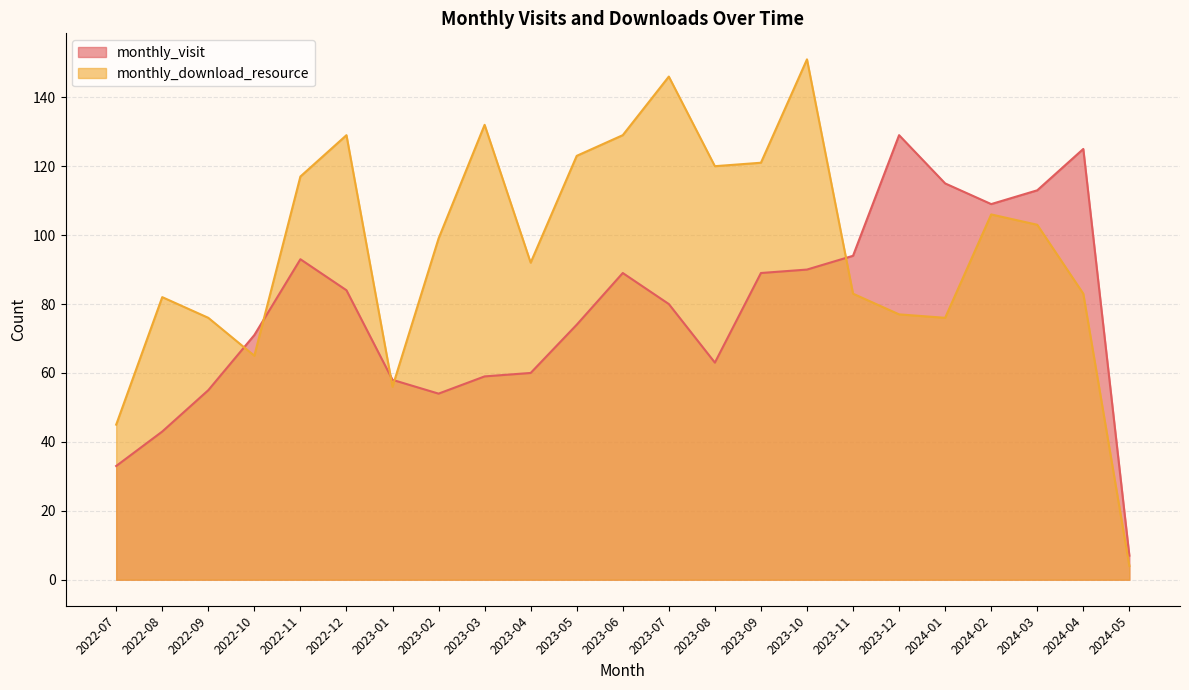

Rank the series by their maximum value, from highest to lowest.

monthly_download_resource, monthly_visit